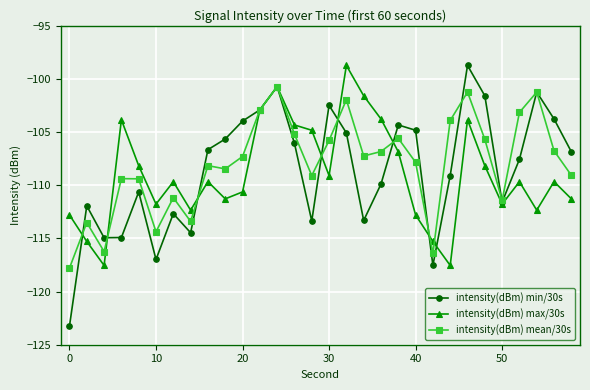

What is the value of the intensity(dBm) max/30s point at the 22nd from the left?

-115.3